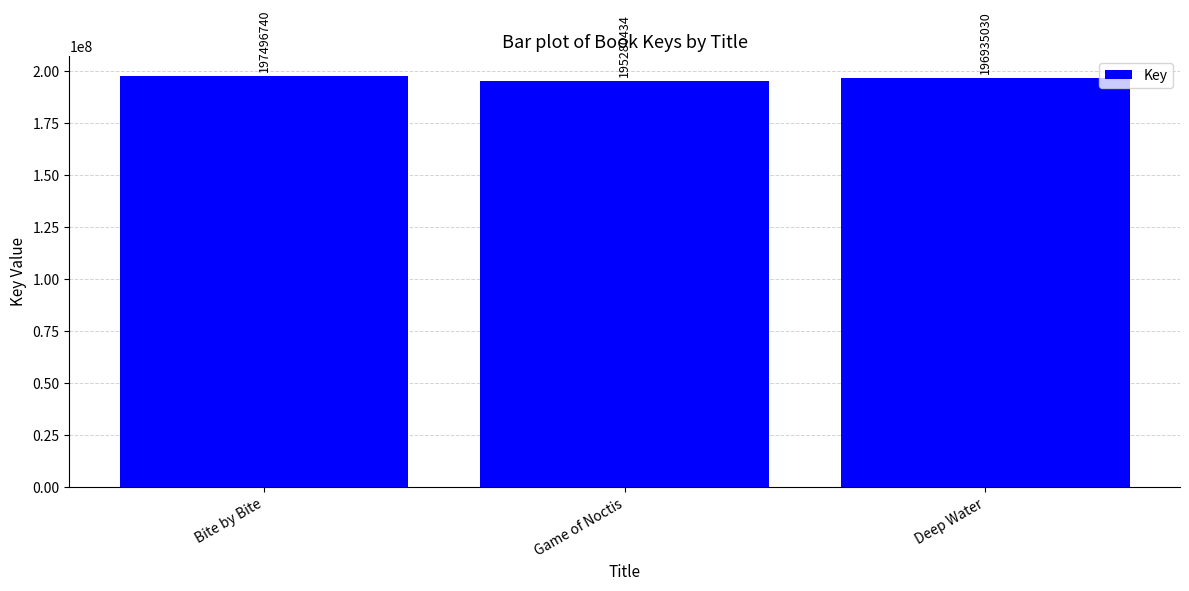

How many values are between 195280434 and 197496740?

3